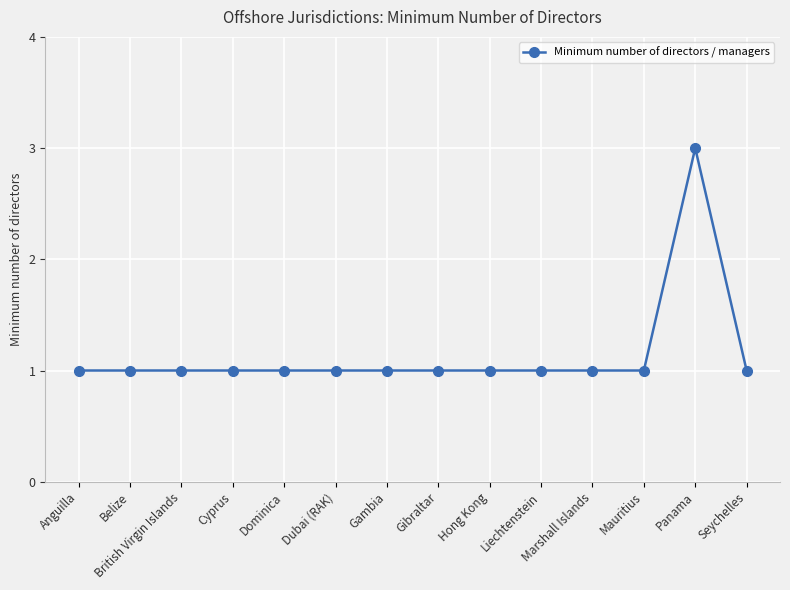

Is it true that the value at Gambia is 1?

True